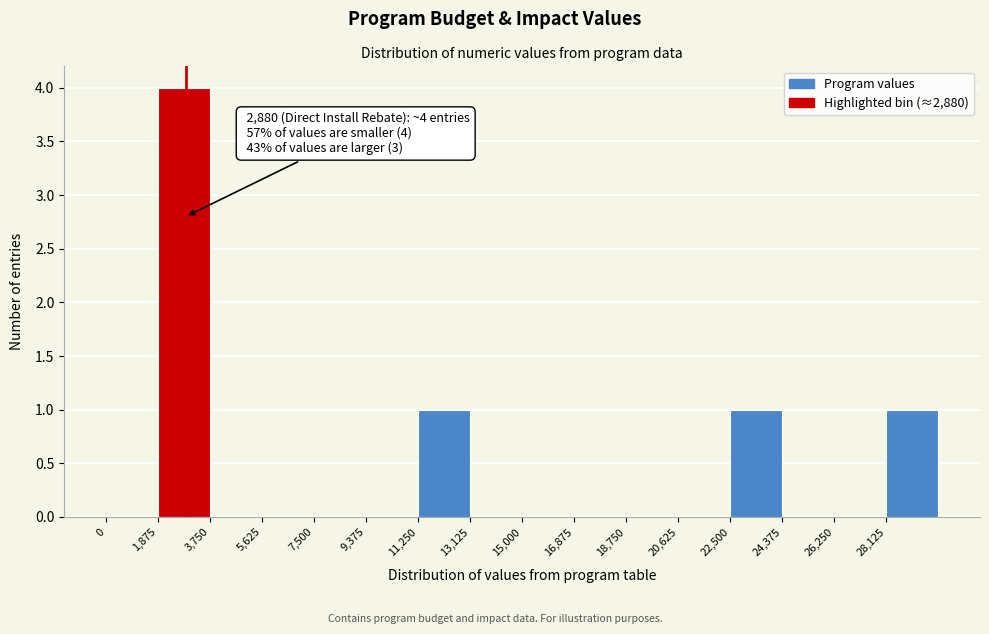

Which range on the x-axis has the tallest bar?

1800 to 3800